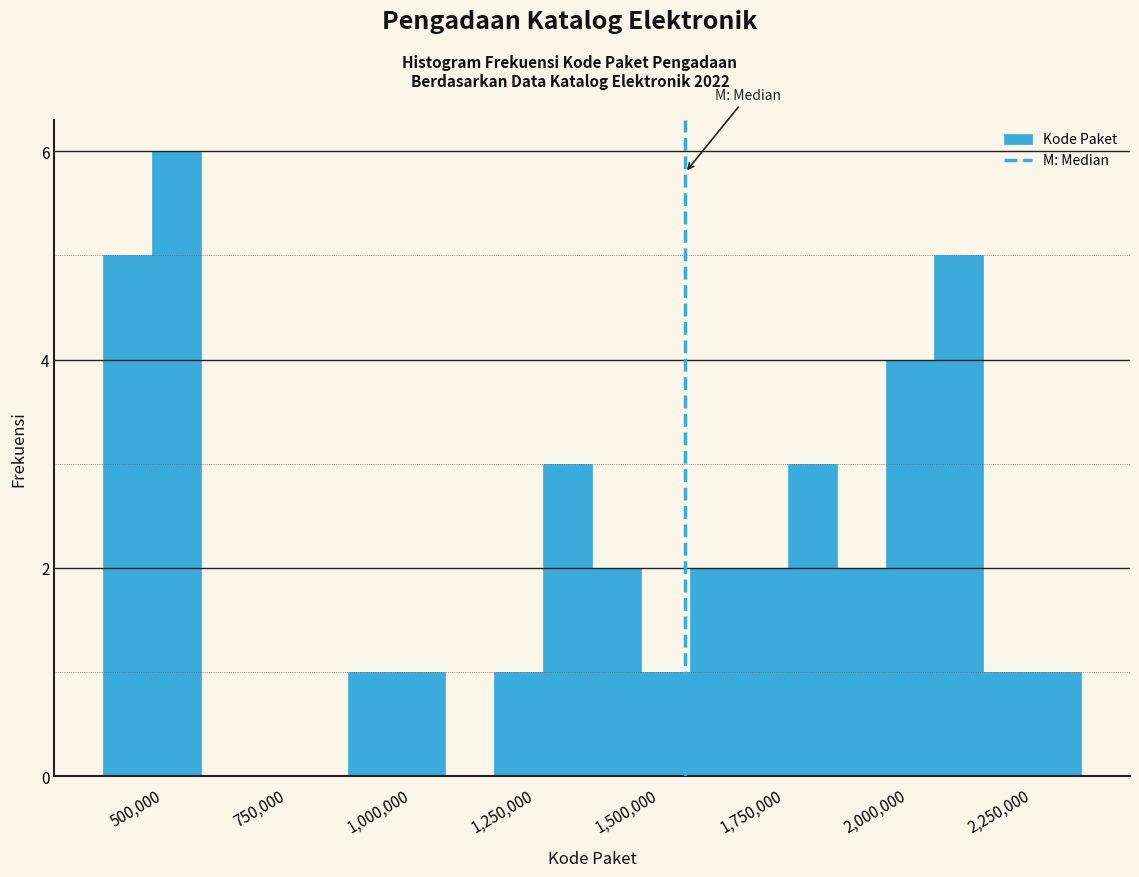

Read against the x-axis, roughly where is the centre of the tallest bar?

550000